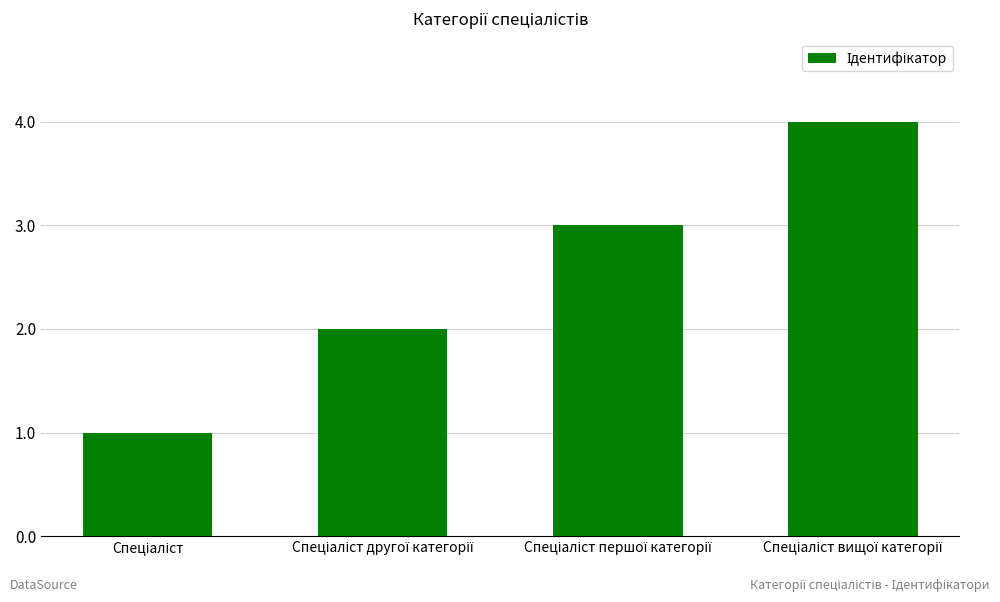

What is the sum of all values?

10